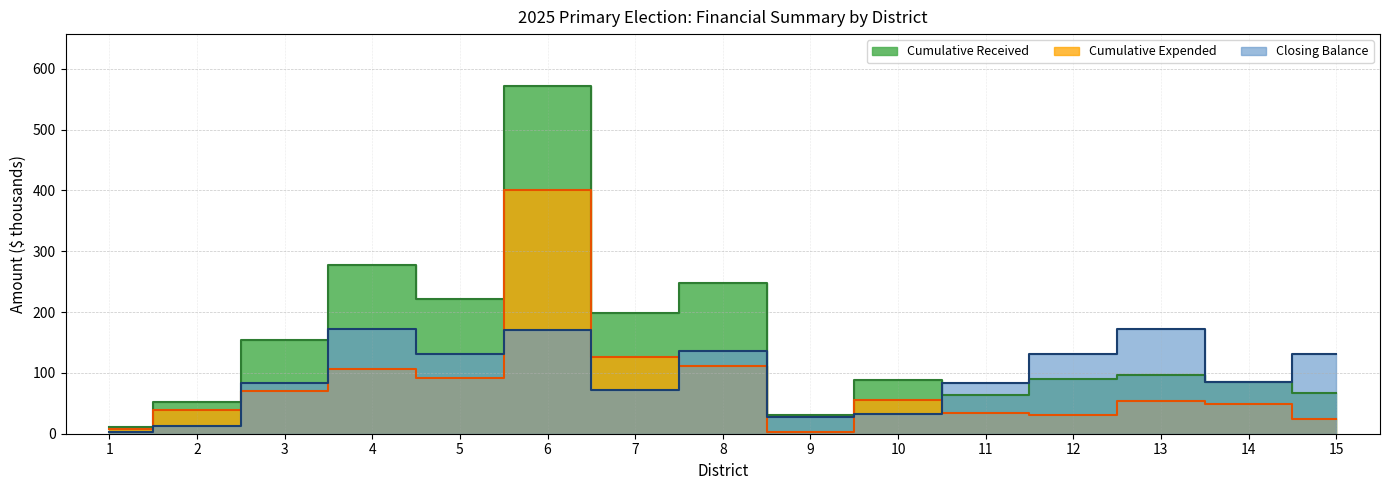

What are all the series names shown in the legend?

Cumulative Received, Cumulative Expended, Closing Balance